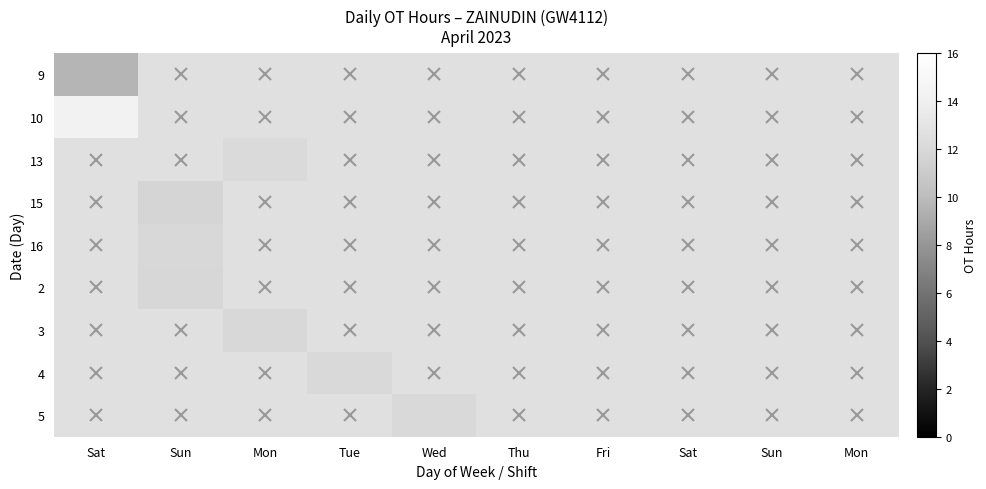

Rank the series at Thu from highest to lowest value.

9, 10, 13, 15, 16, 2, 3, 4, 5